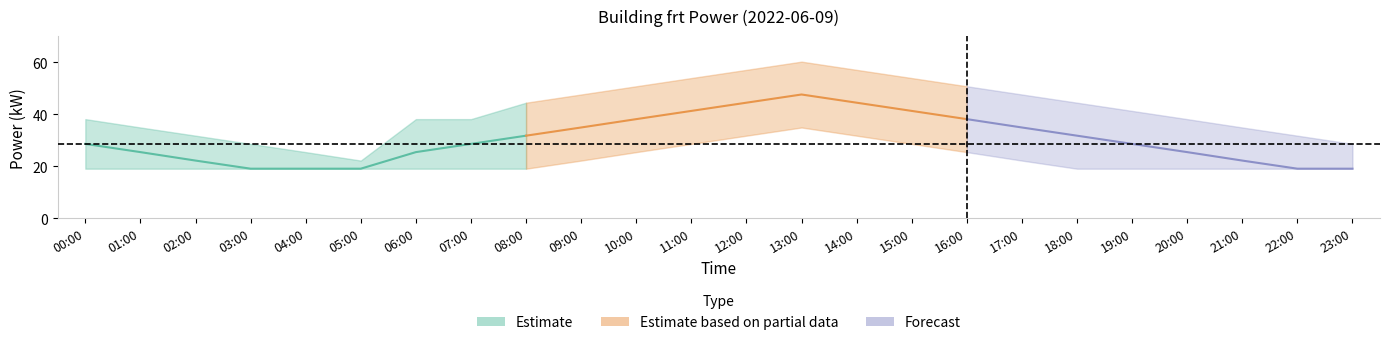

Does the chart display data point markers on the line(s)?

No